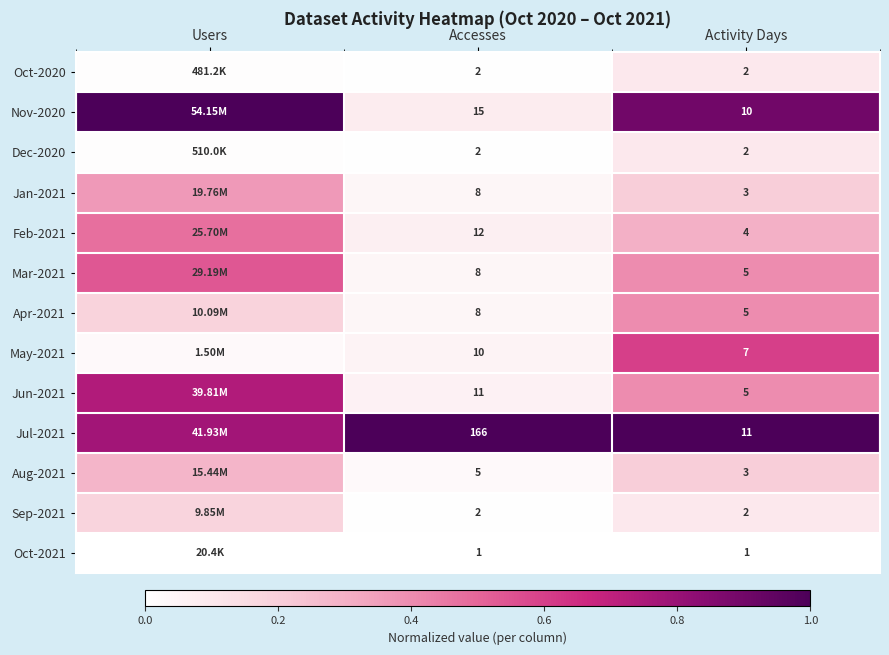

Is the value of Aug-2021 at Accesses greater than the value of May-2021 at Activity Days?

No